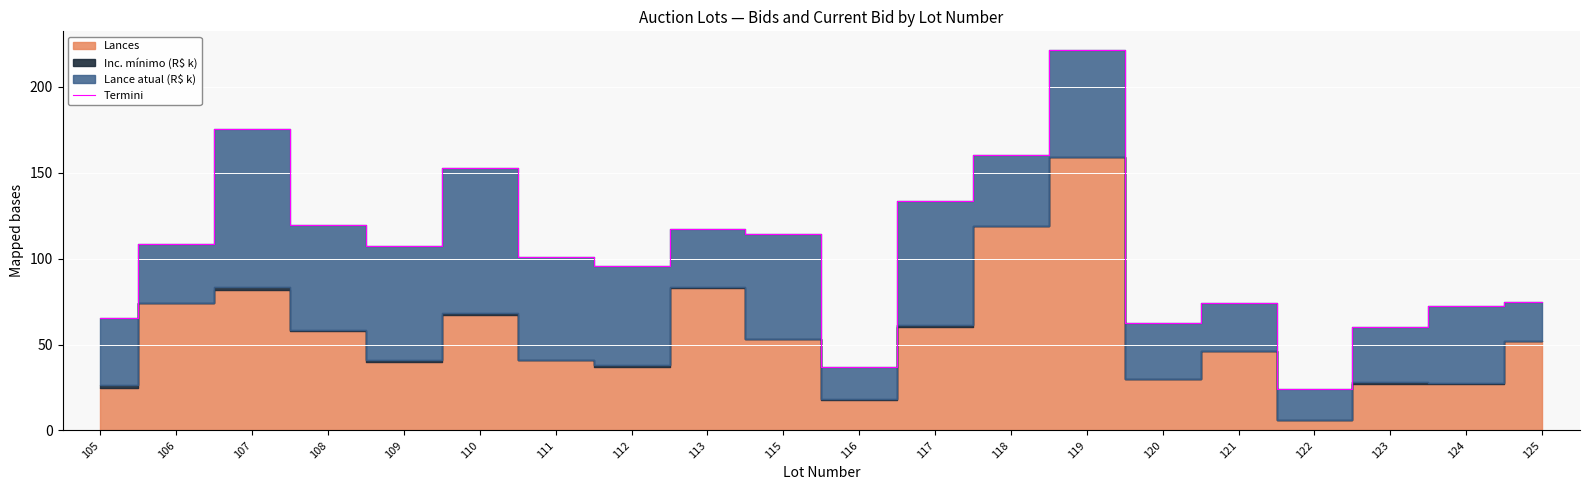

The chart shows a value of 114.5 at 115. True or false?

True